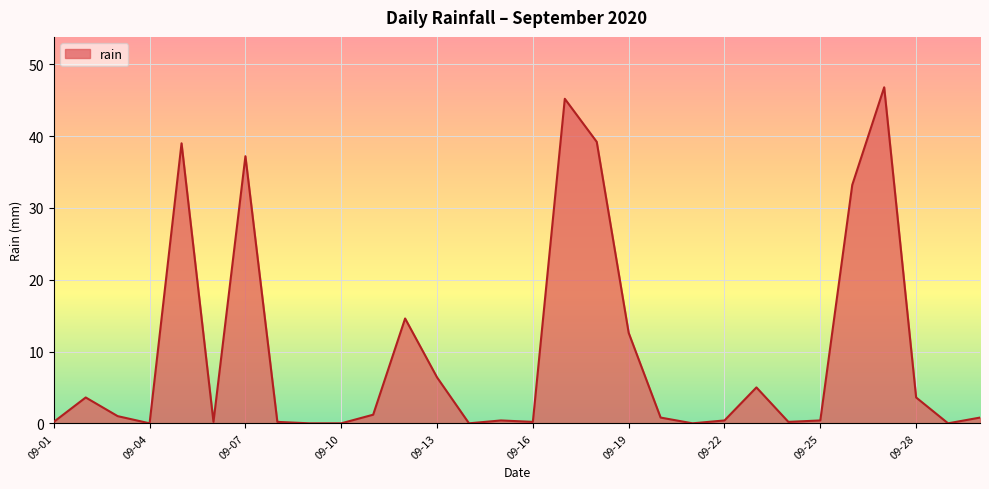

What is the greatest value displayed?

46.8